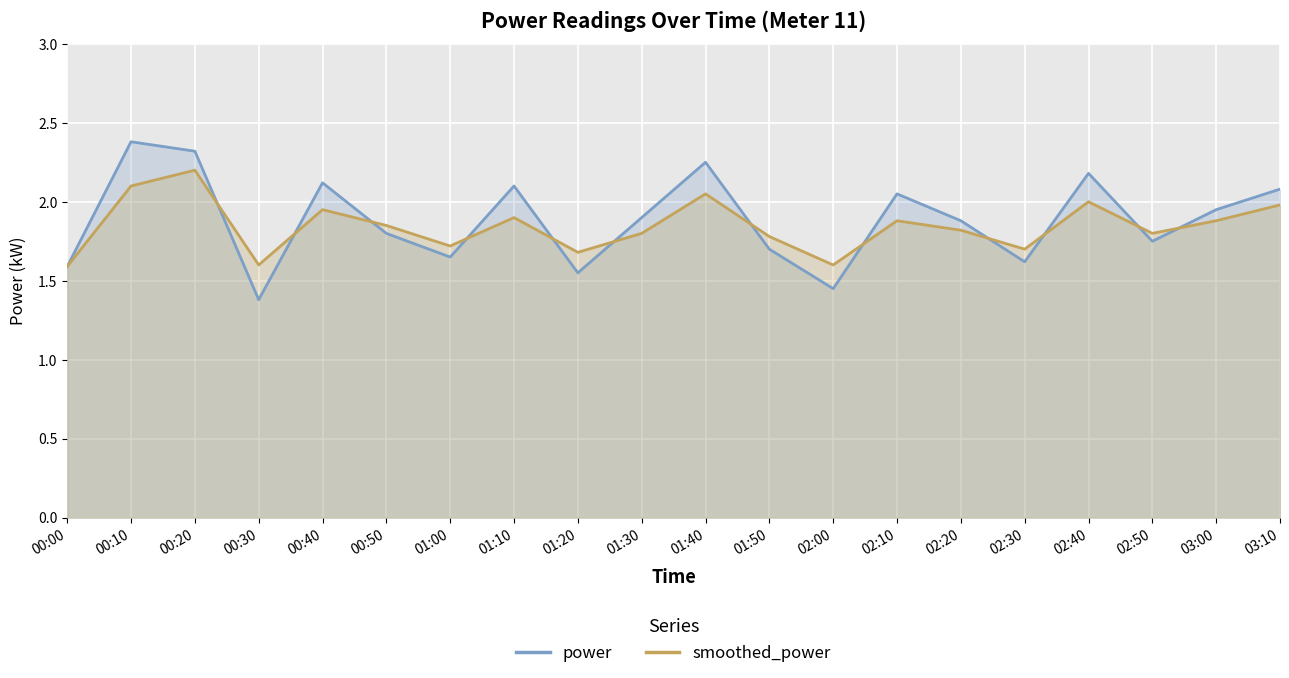

Count the number of categories in the chart.

20